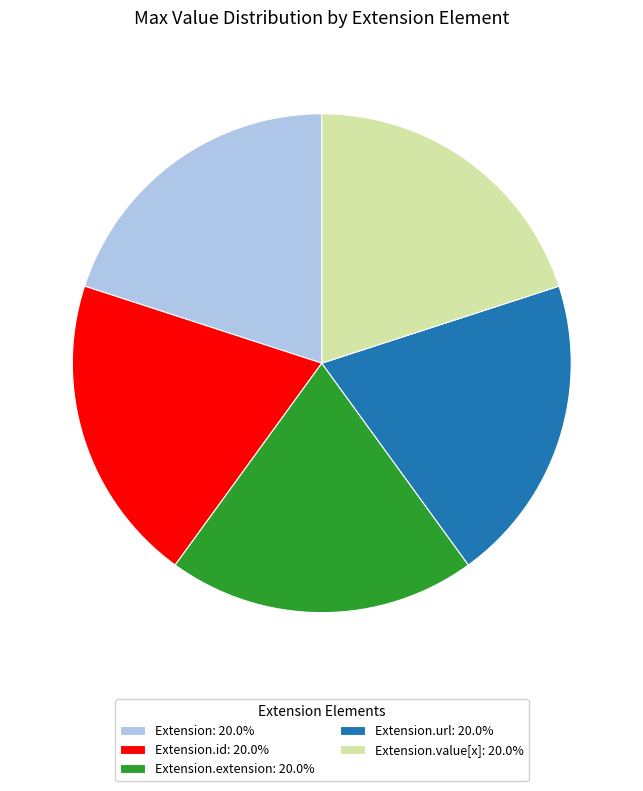

Count the number of slices in the pie.

5